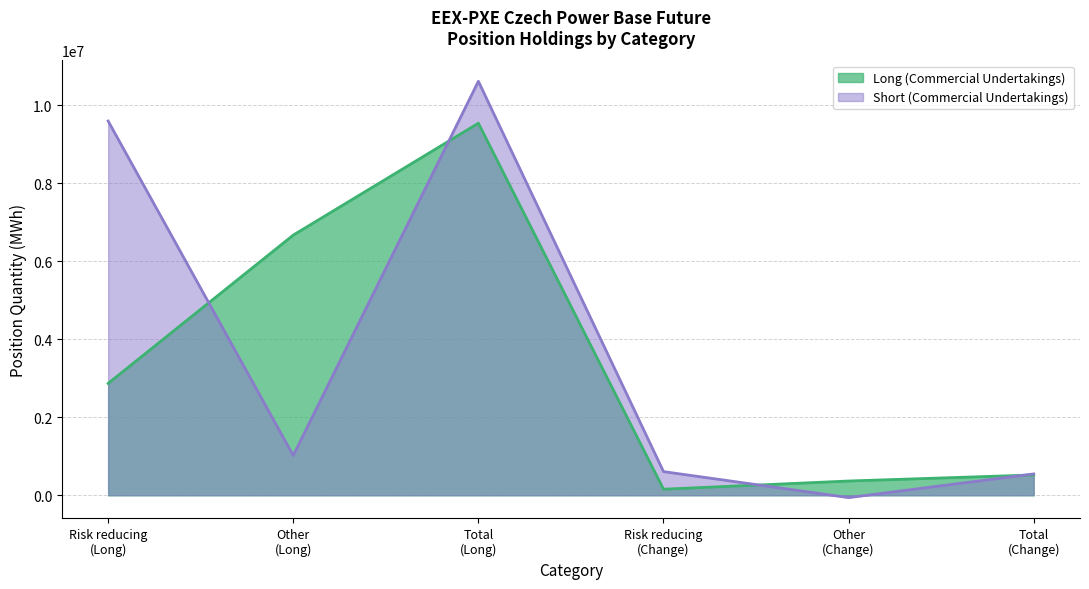

How many lines are shown in the chart?

2